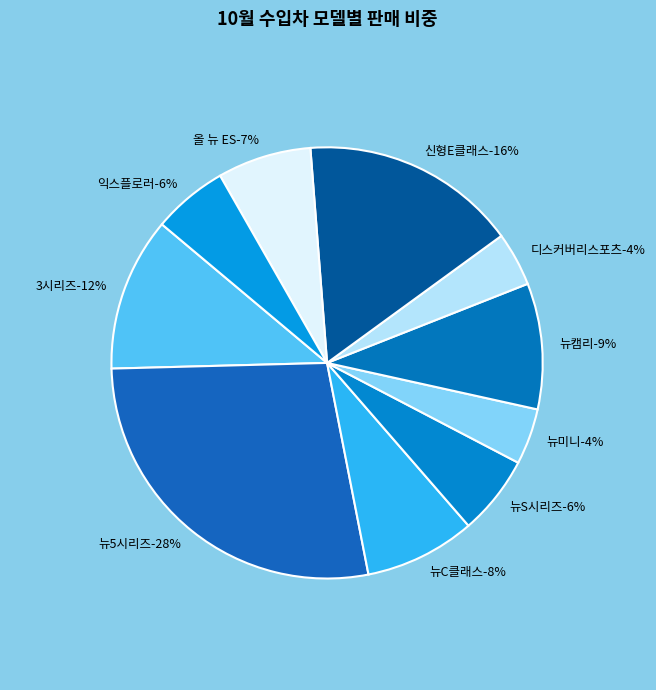

How many slices are in this pie chart?

10